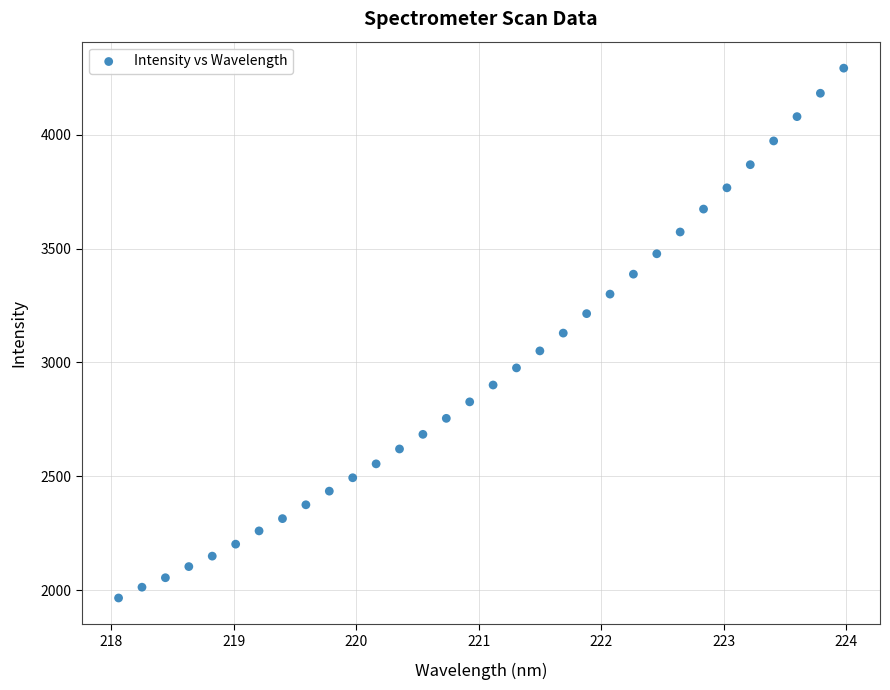

What is the range of Y values (max minus min)?

2327.7